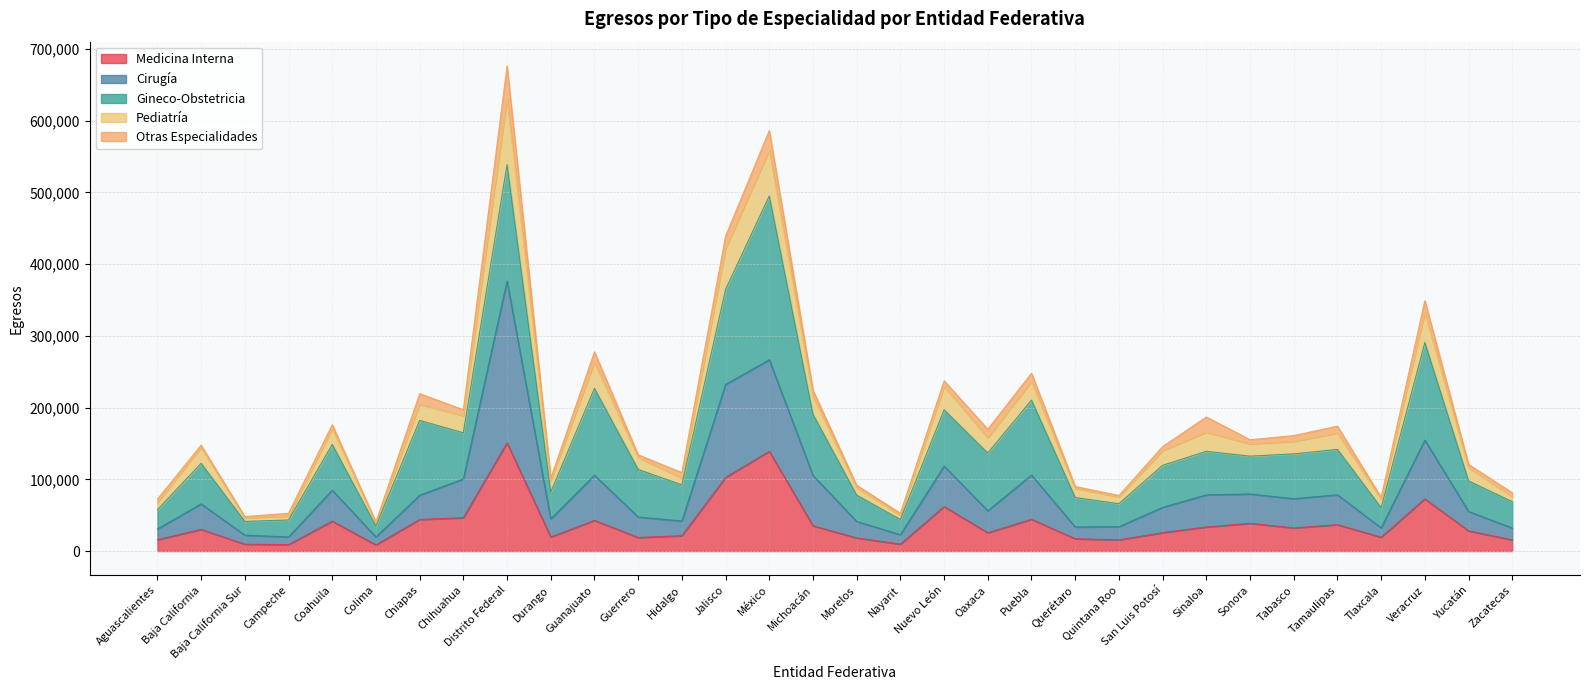

At which category is the sum across all series the highest?

Distrito Federal